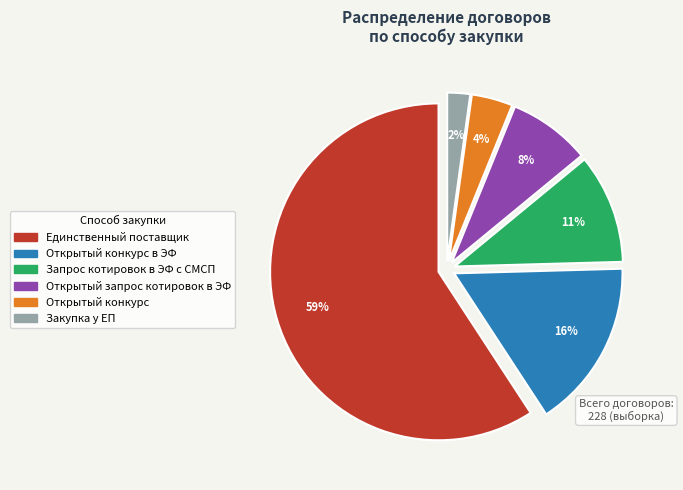

To the nearest percent, what portion does Единственный поставщик represent?

59%